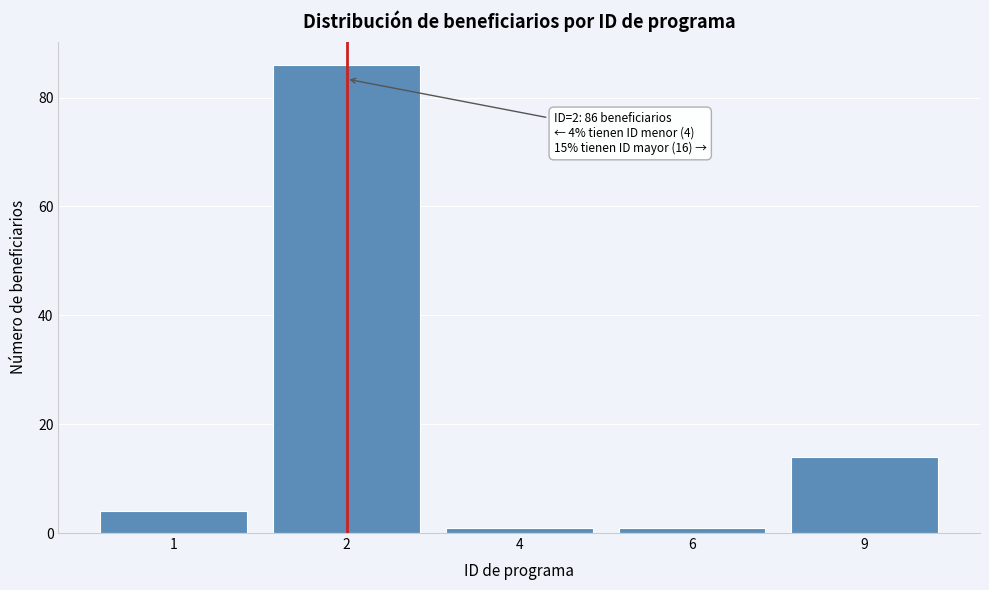

Reading left to right, what are all the values shown in this chart?

1=4	2=86	4=1	6=1	9=14